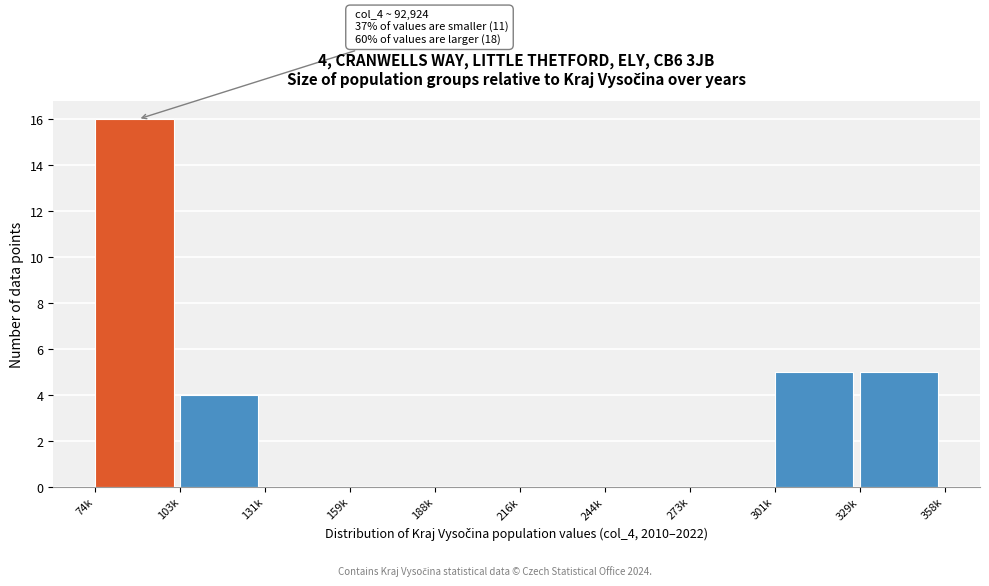

Reading left to right, list all the values displayed in this chart.

74k=16	103k=4	131k=0	159k=0	188k=0	216k=0	244k=0	273k=0	301k=5	329k=5